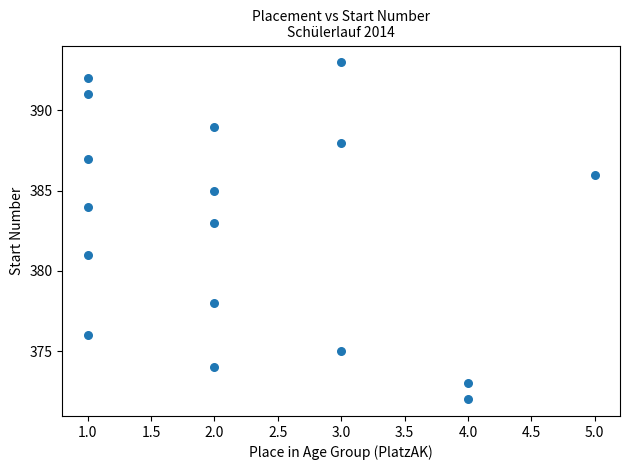

What is the range of X values (max minus min)?

4